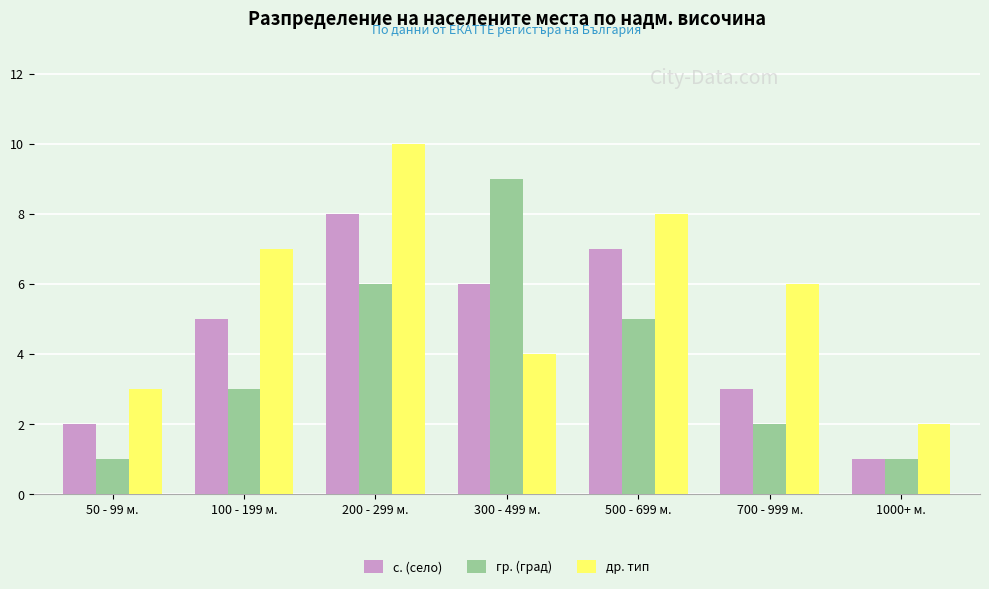

List the series in order of their overall mean, highest first.

др. тип, с. (село), гр. (град)